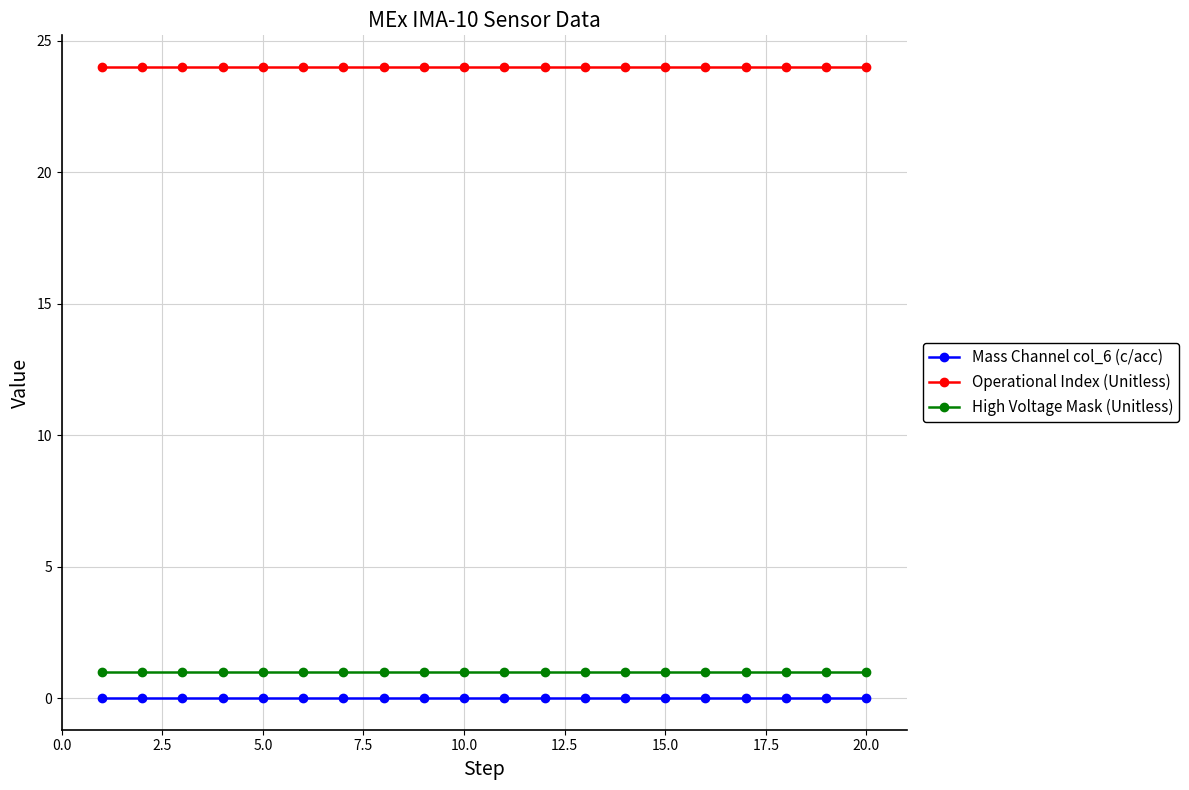

Is this an area chart (filled region under the line)?

No